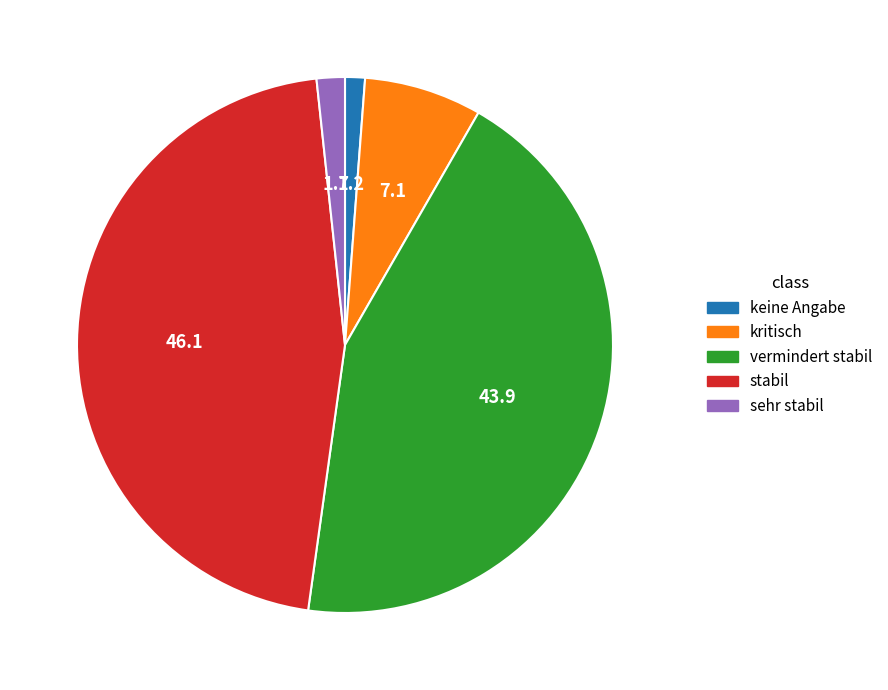

Does any single category account for the majority?

No